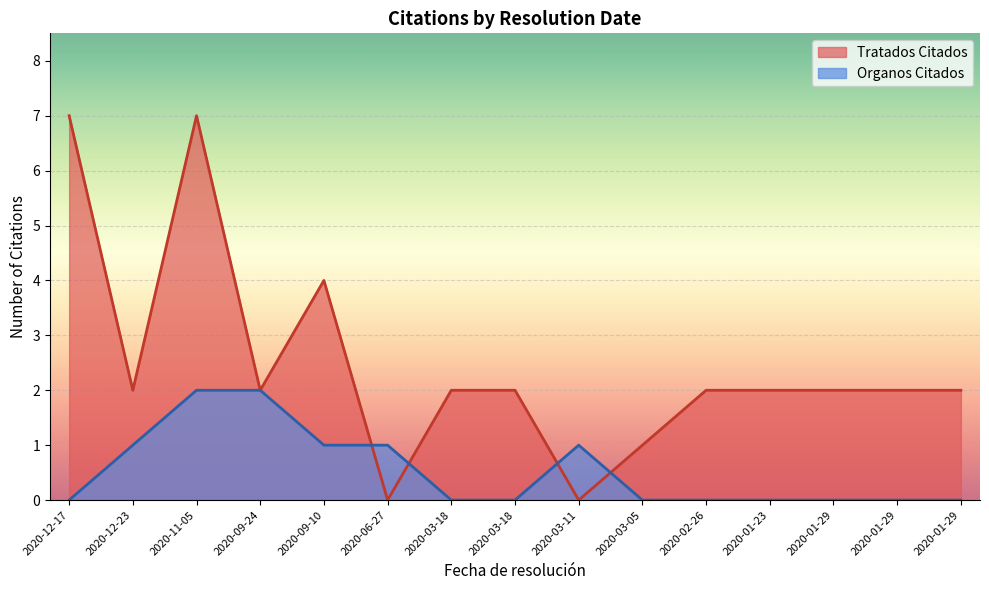

What is the difference between the highest and lowest values at 2020-01-23?

2